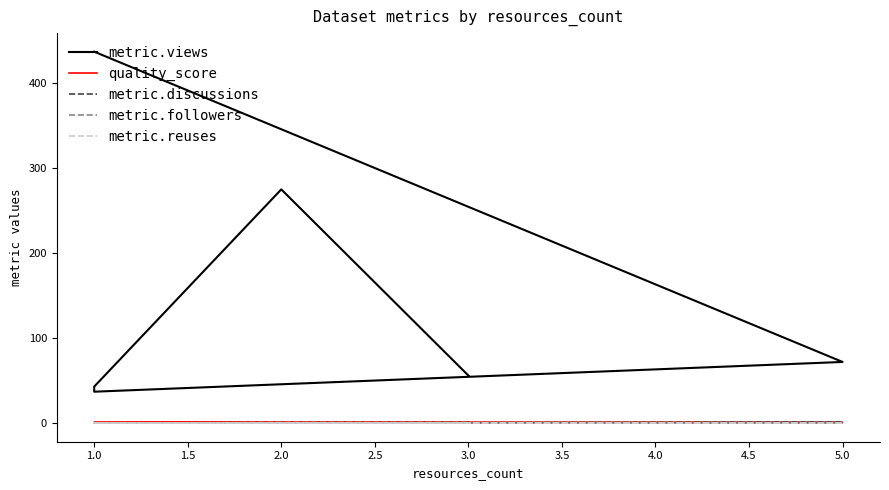

List the labels in order of quality_score value, largest first.

1.0, 2.0, 5.0, 3.0, 1.0, 1.0